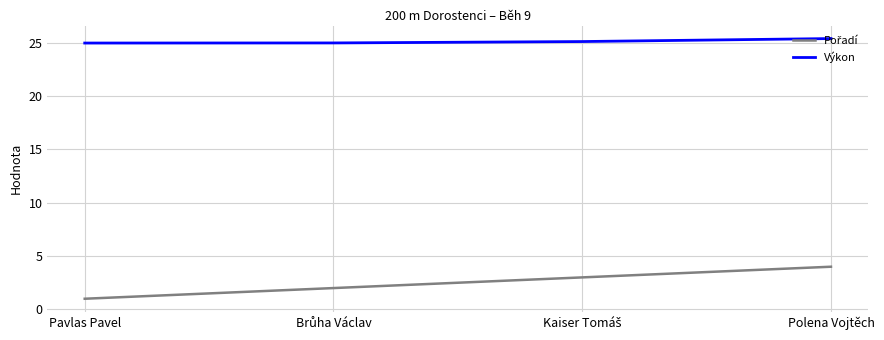

What position from the left is Pavlas Pavel?

1